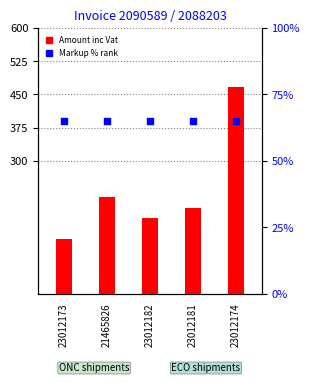

At which category is the sum across all series the highest?

23012174